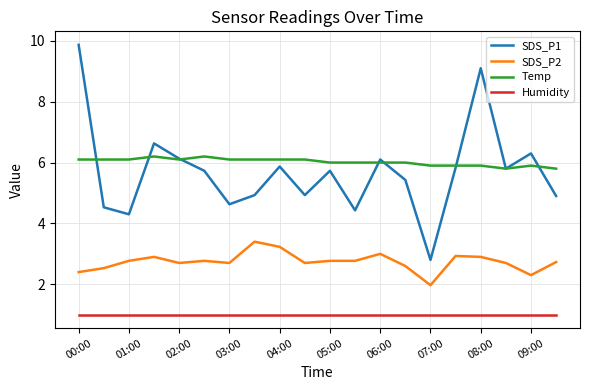

Reading left to right, extract all data points from this chart.

SDS_P1: 9.9	4.5	4.3	6.6	6.1	5.7	4.6	4.9	5.9	4.9	5.7	4.4	6.1	5.4	2.8	5.8	9.1	5.8	6.3	4.9
SDS_P2: 2.4	2.5	2.8	2.9	2.7	2.8	2.7	3.4	3.2	2.7	2.8	2.8	3.0	2.6	2.0	2.9	2.9	2.7	2.3	2.7
Temp: 6.1	6.1	6.1	6.2	6.1	6.2	6.1	6.1	6.1	6.1	6.0	6.0	6.0	6.0	5.9	5.9	5.9	5.8	5.9	5.8
Humidity: 1.0	1.0	1.0	1.0	1.0	1.0	1.0	1.0	1.0	1.0	1.0	1.0	1.0	1.0	1.0	1.0	1.0	1.0	1.0	1.0